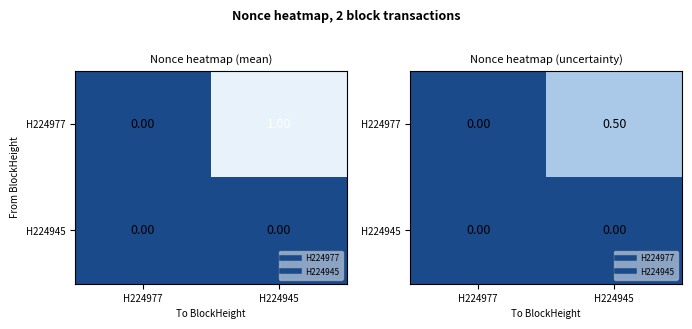

At which label is H224945 closest to 0?

H224977